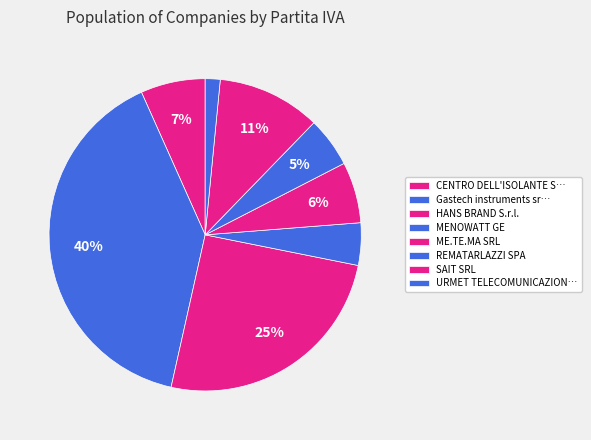

How many segments does this pie chart have?

8